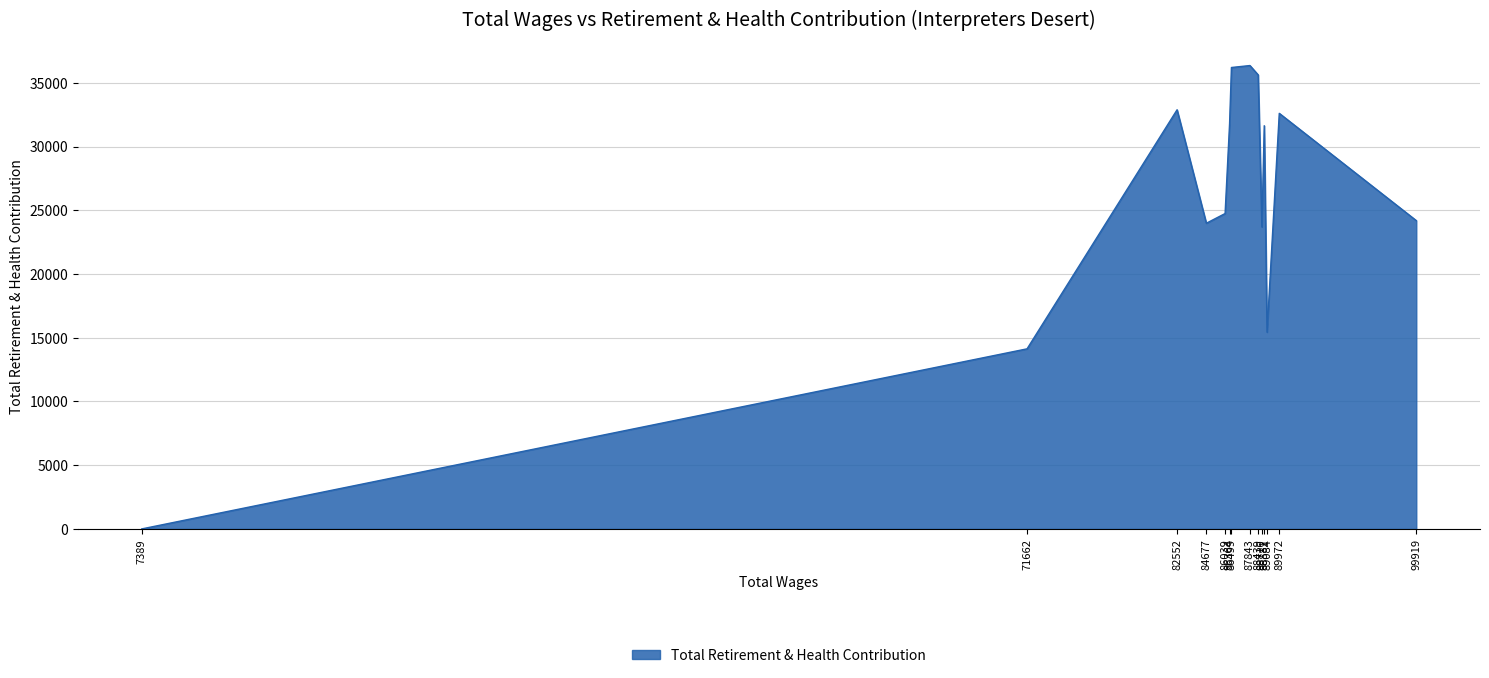

What is the average value?

25946